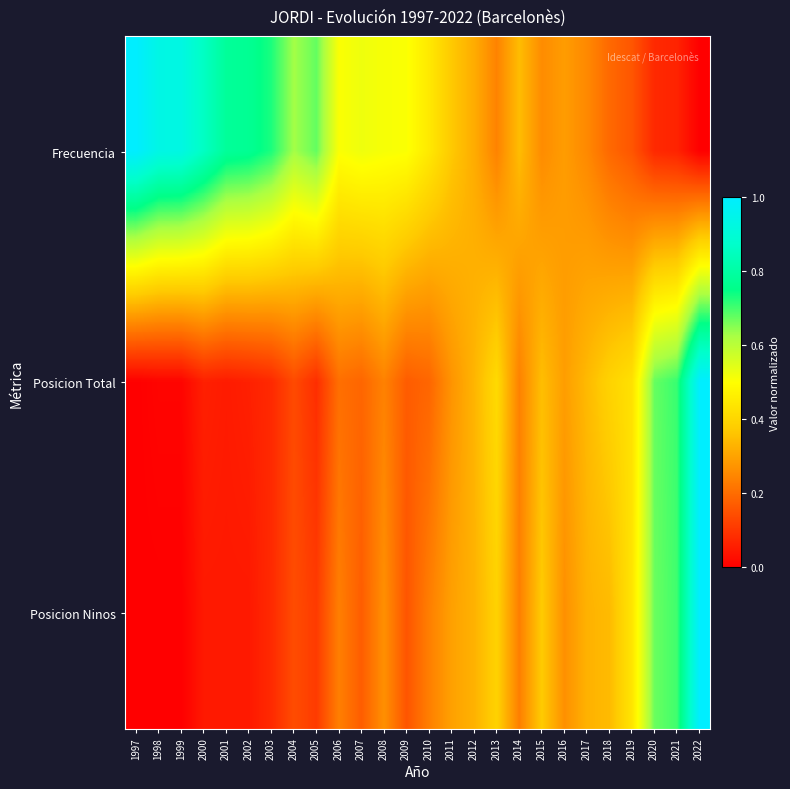

At which category is the sum across all series the highest?

2022